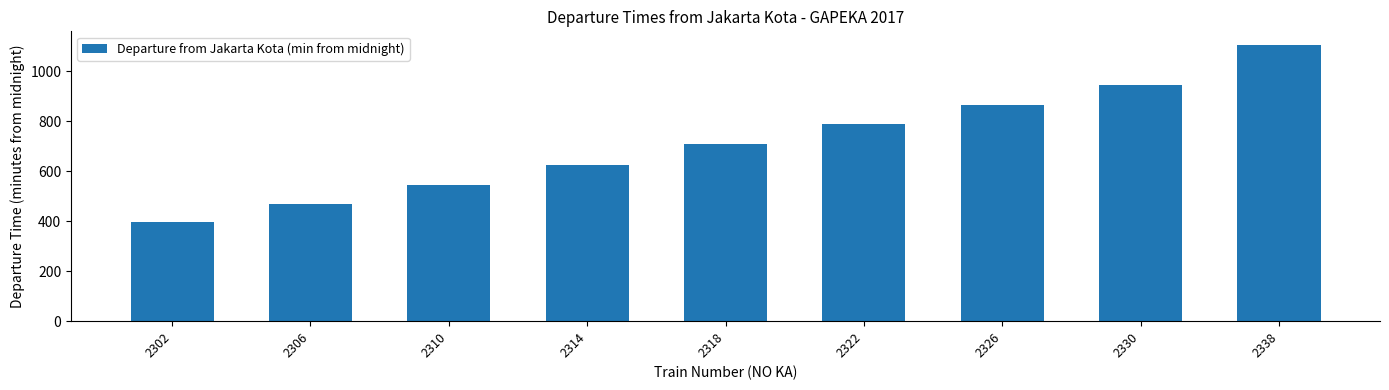

What is the difference between the values at 2318 and 2306?

240